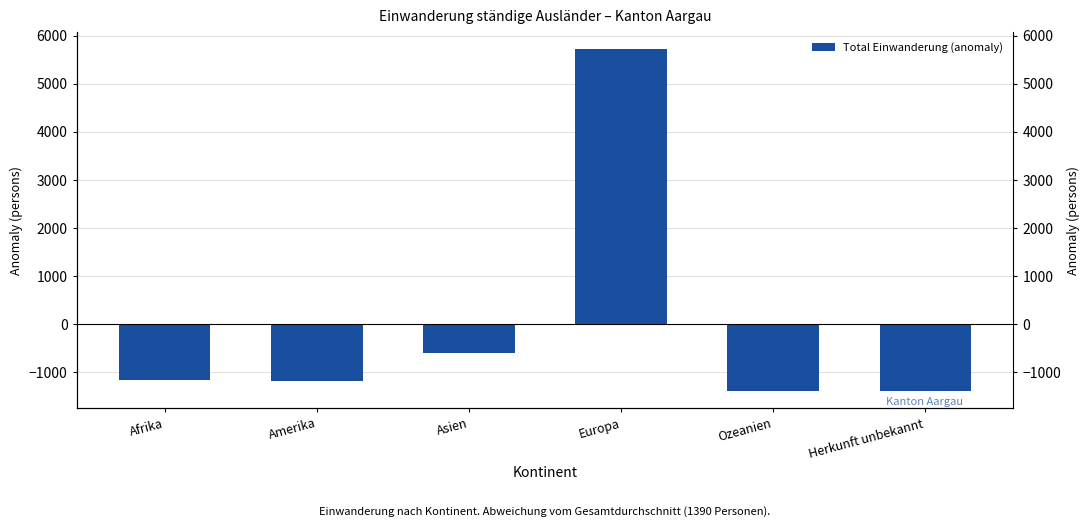

What is the label of the 4th bar from the left?

Europa